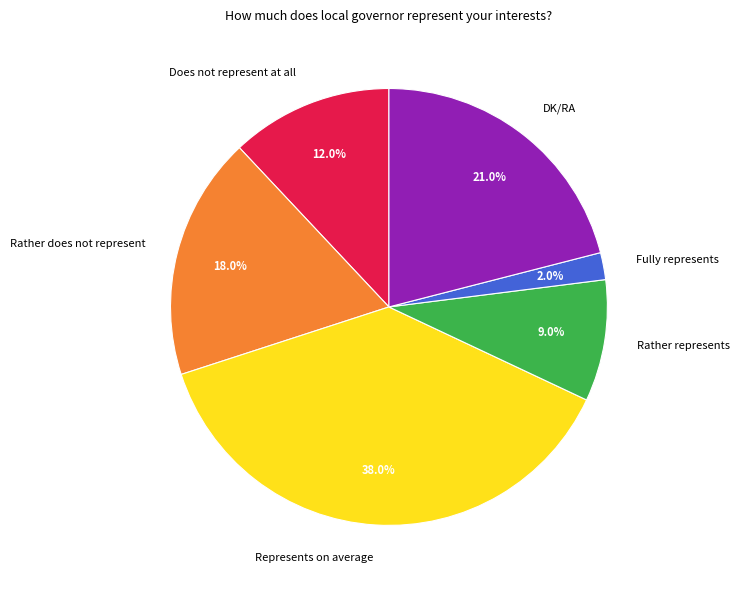

Which slice is the largest?

Represents on average